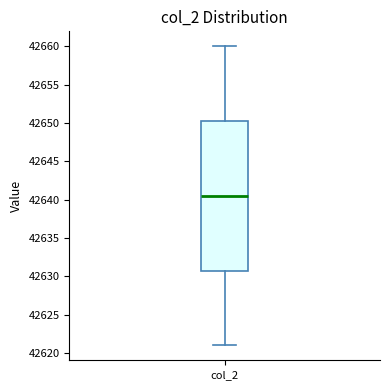

Read this box plot against the y-axis: the position of the median line, the range covered by the box, and the ends of both whiskers. The values are not printed on the chart, so give them approximately, as read against the axis.

median 42640.5, box 42631.0 to 42650.5, whiskers 42621.0 to 42660.0